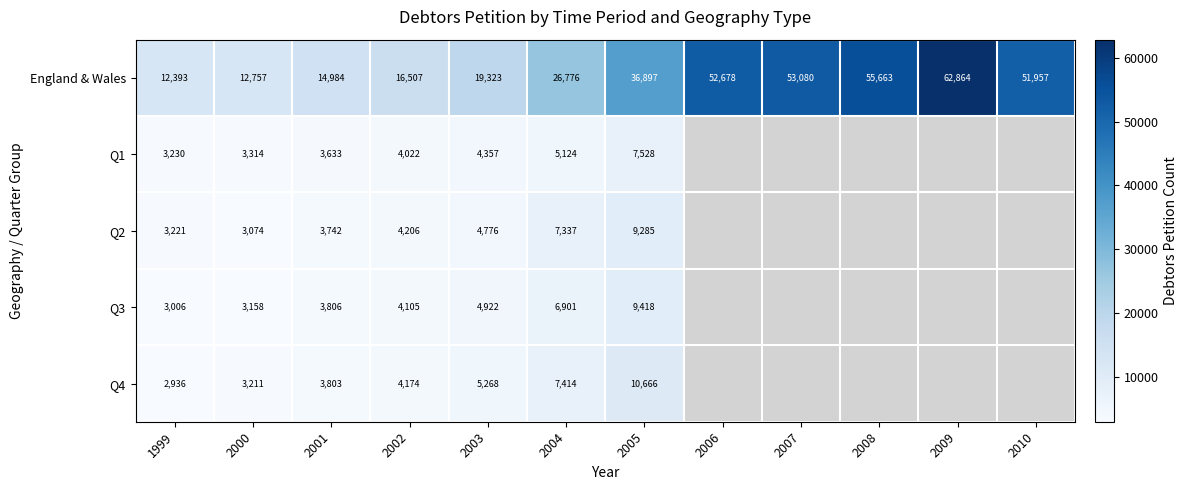

At which label is England & Wales closest to 37628?

2005